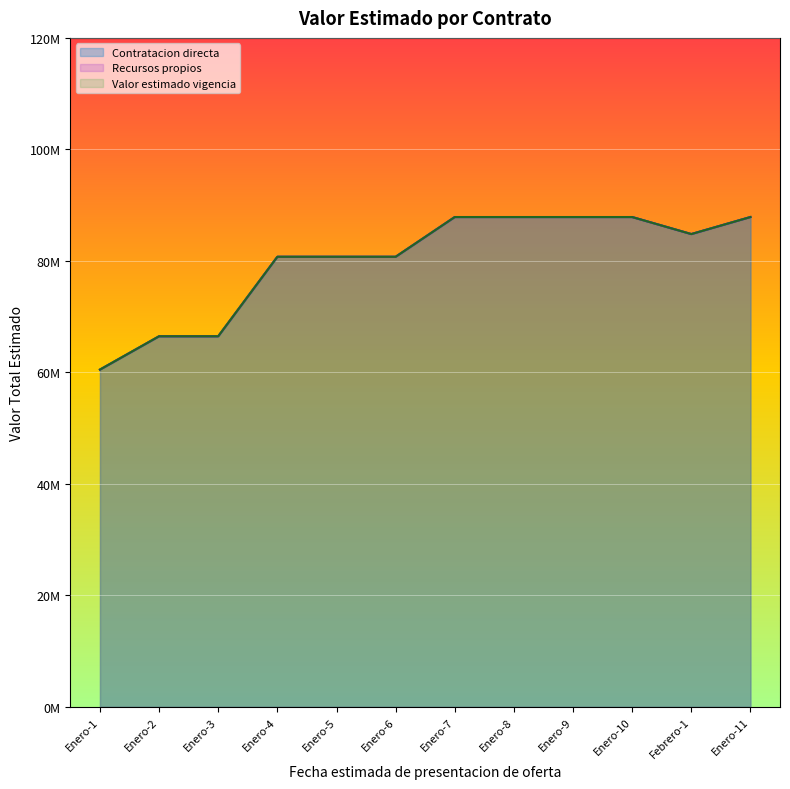

What is the value of the Contratacion directa point at the 11th from the left?

84804000.0